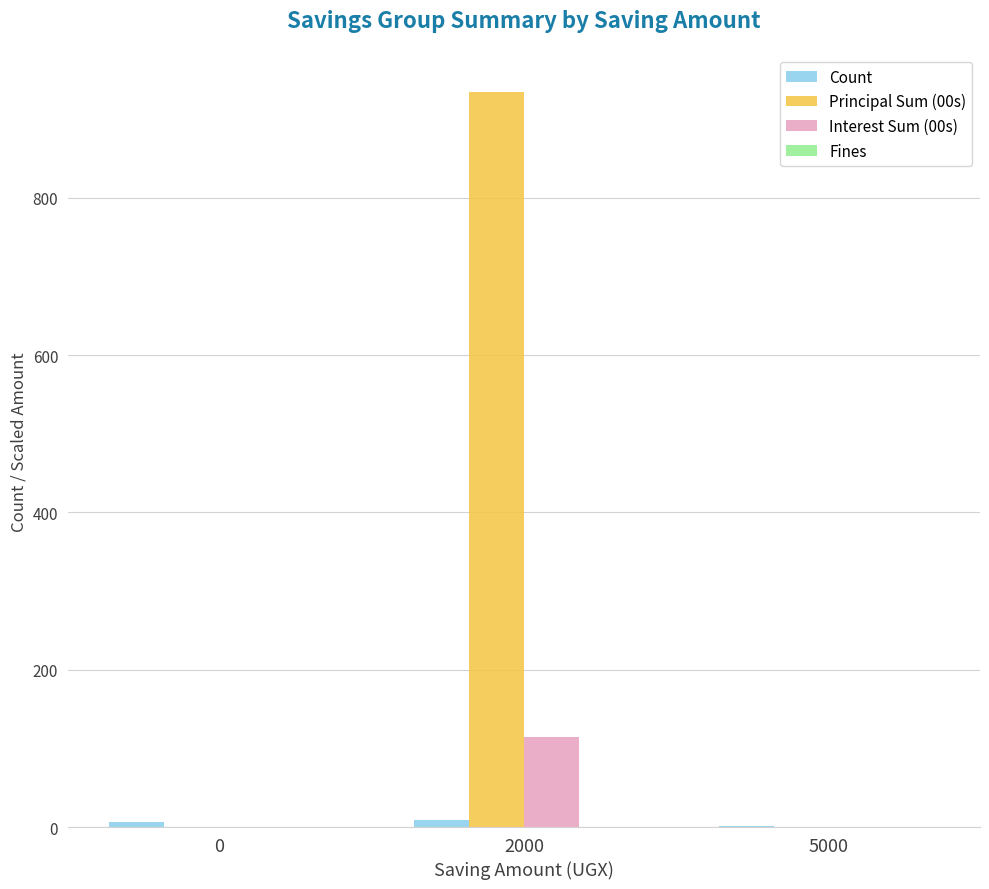

Which series has the widest spread of values?

Principal Sum (00s)